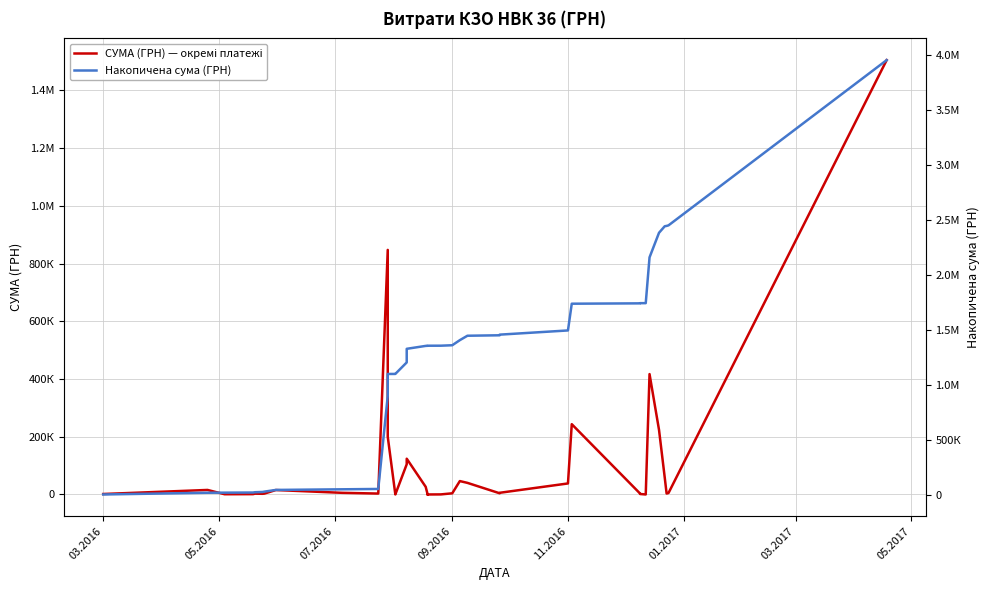

The СУМА (ГРН) — окремі платежі series shows 460371.8 at 10. True or false?

False